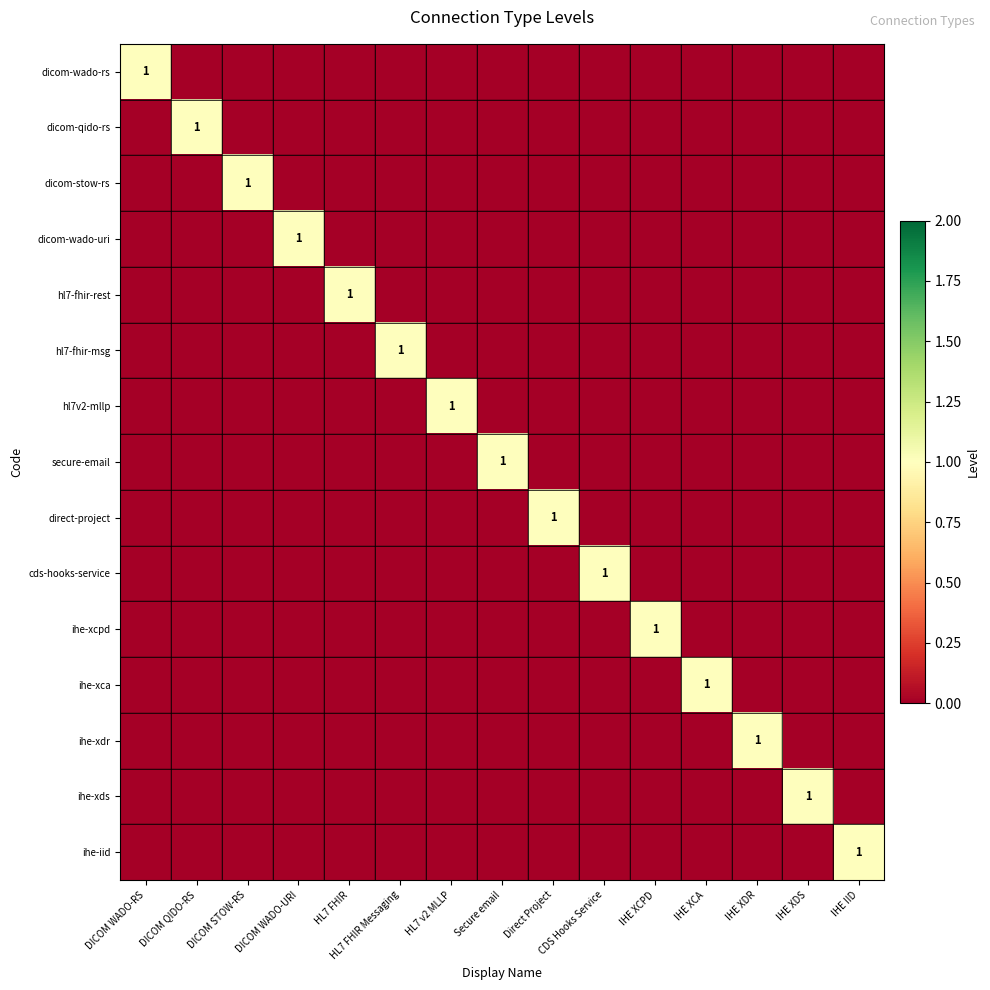

The value of dicom-qido-rs at DICOM QIDO-RS is 1. True or false?

True